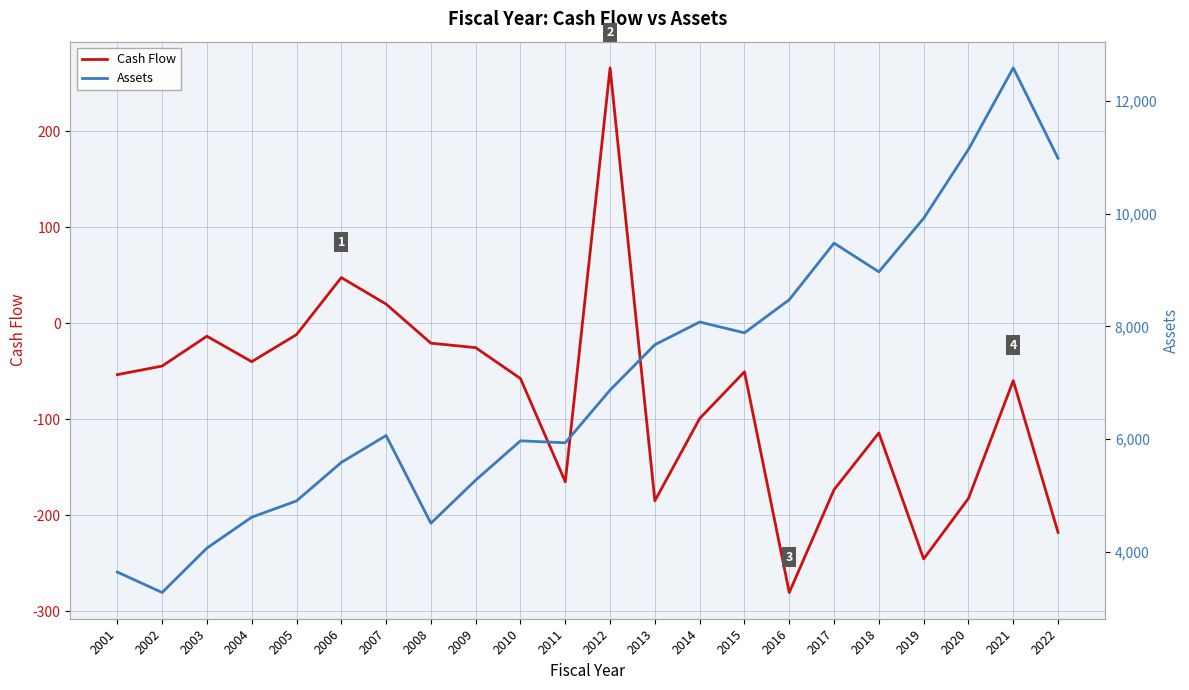

Reading right to left, list all the values displayed in this chart.

Cash Flow: 2022=-218.0	2021=-59.8	2020=-182.6	2019=-245.7	2018=-114.3	2017=-173.5	2016=-280.7	2015=-50.5	2014=-99.3	2013=-185.1	2012=266.2	2011=-165.2	2010=-57.6	2009=-25.4	2008=-20.7	2007=20.0	2006=47.7	2005=-11.8	2004=-40.0	2003=-13.5	2002=-44.6	2001=-53.6
Assets: 2022=10979.7	2021=12580.8	2020=11136.9	2019=9915.3	2018=8967.3	2017=9476.1	2016=8473.5	2015=7886.6	2014=8078.0	2013=7676.0	2012=6872.5	2011=5937.9	2010=5973.0	2009=5276.6	2008=4512.3	2007=6066.3	2006=5590.0	2005=4907.4	2004=4619.5	2003=4072.0	2002=3285.3	2001=3647.8